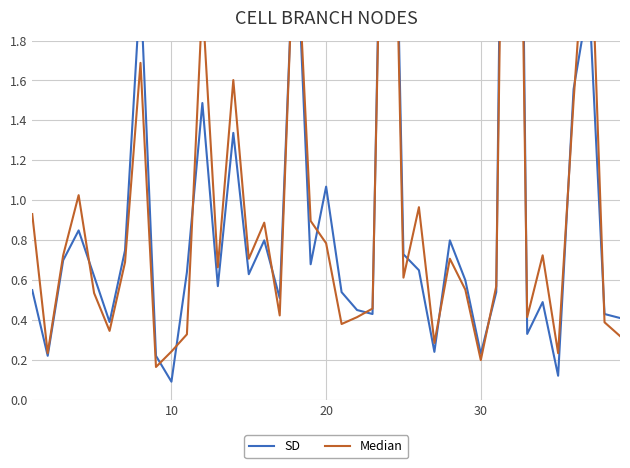

Reading left to right, extract all data points from this chart.

SD: 0.5	0.2	0.7	0.8	0.6	0.4	0.7	2.1	0.2	0.1	0.6	1.5	0.6	1.3	0.6	0.8	0.5	2.5	0.7	1.1	0.5	0.4	0.4	4.5	0.7	0.6	0.2	0.8	0.6	0.2	0.5	7.3	0.3	0.5	0.1	1.6	2.0	0.4	0.4
Median: 0.9	0.2	0.7	1.0	0.5	0.3	0.7	1.7	0.2	0.2	0.3	2.0	0.7	1.6	0.7	0.9	0.4	2.5	0.9	0.8	0.4	0.4	0.5	4.3	0.6	1.0	0.3	0.7	0.6	0.2	0.6	6.1	0.4	0.7	0.2	1.5	2.6	0.4	0.3